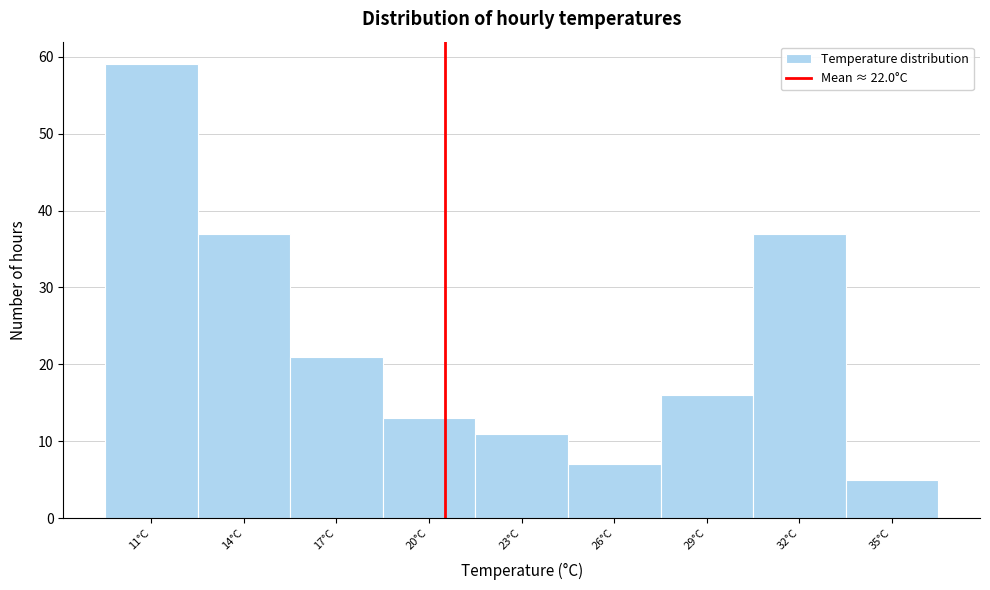

Reading left to right, transcribe all the data shown in this chart.

59	37	21	13	11	7	16	37	5